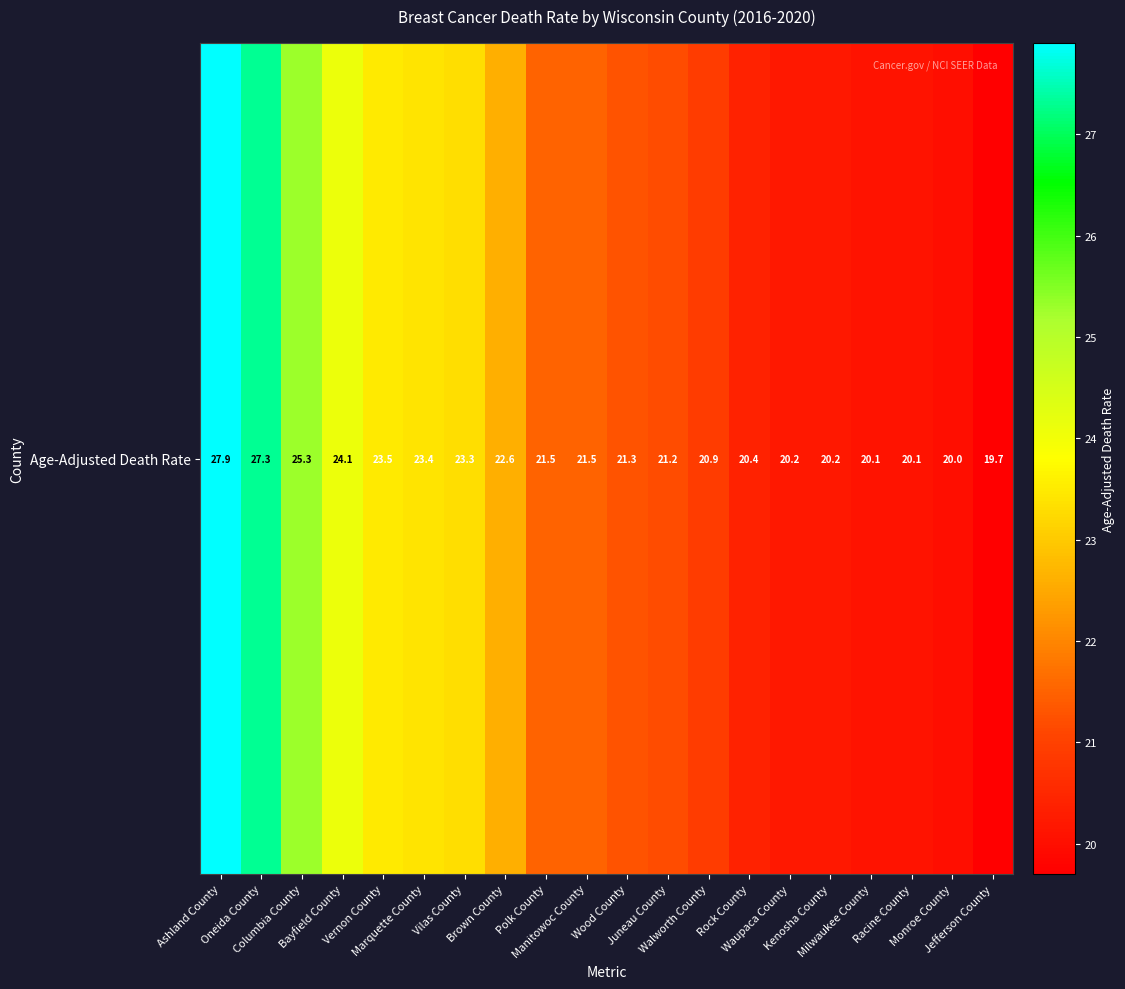

What is the average value?

22.2